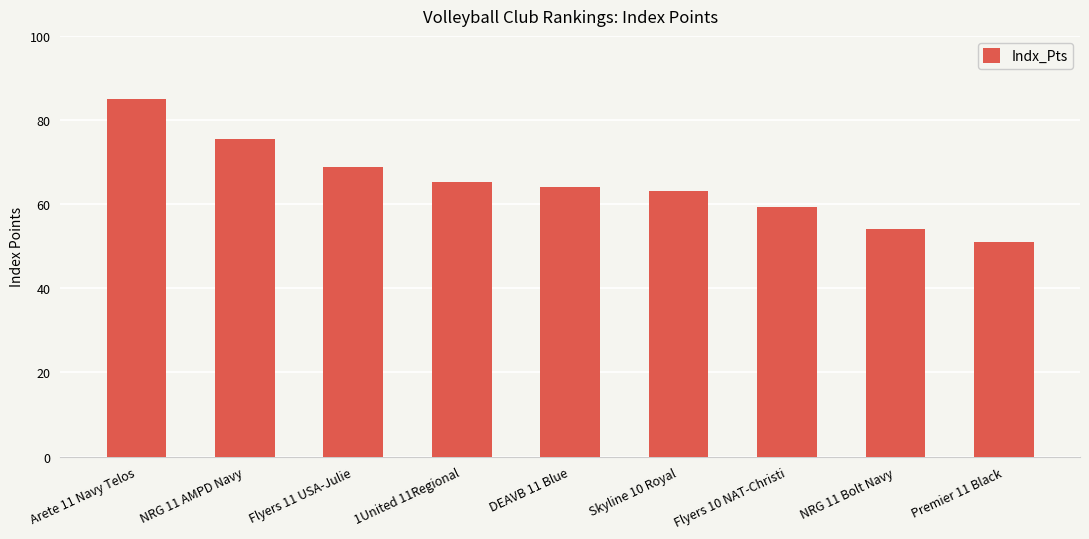

Reading left to right, extract all data points from this chart.

85.1	75.4	68.9	65.2	64.2	63.1	59.4	54.2	51.0